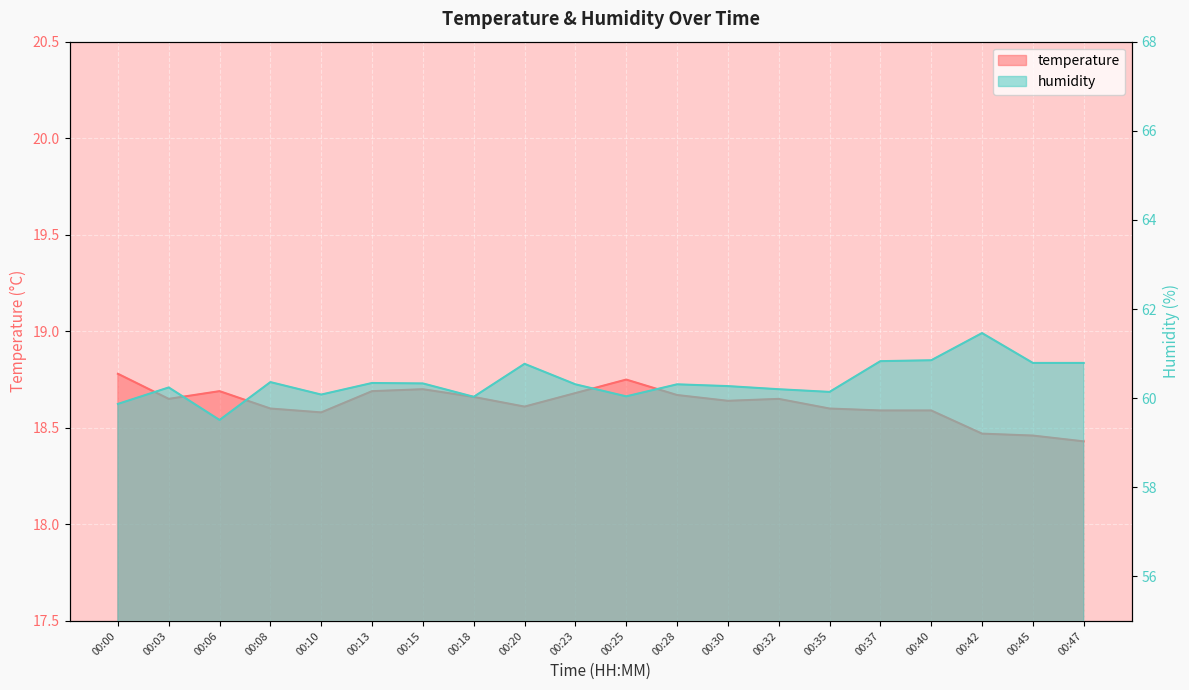

Rank the categories by humidity value from lowest to highest.

00:06, 00:00, 00:18, 00:25, 00:10, 00:35, 00:32, 00:03, 00:30, 00:23, 00:28, 00:15, 00:13, 00:08, 00:20, 00:45, 00:47, 00:37, 00:40, 00:42